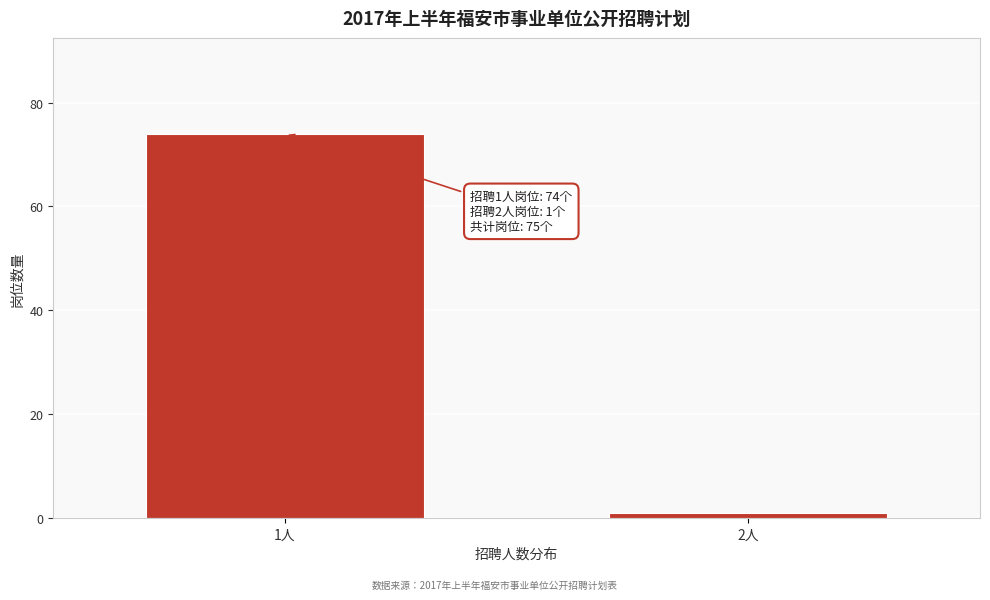

Reading left to right, list all the values displayed in this chart.

74	1